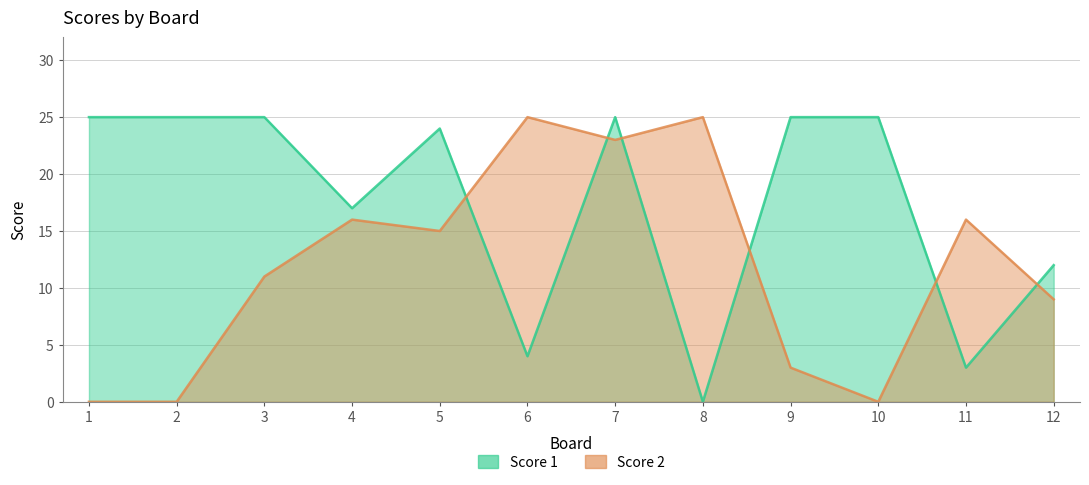

Which has a higher value, 4 or 7?

7